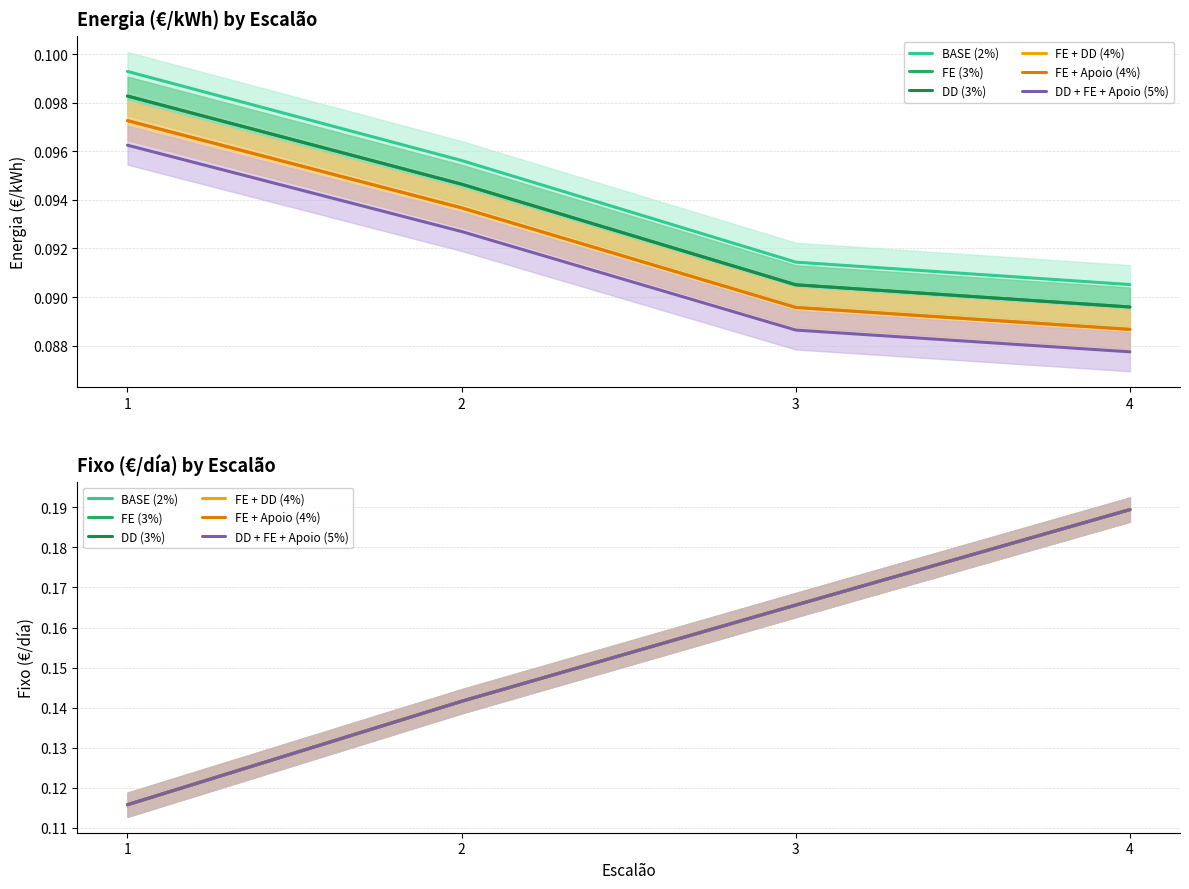

What is the greatest value displayed?

0.2